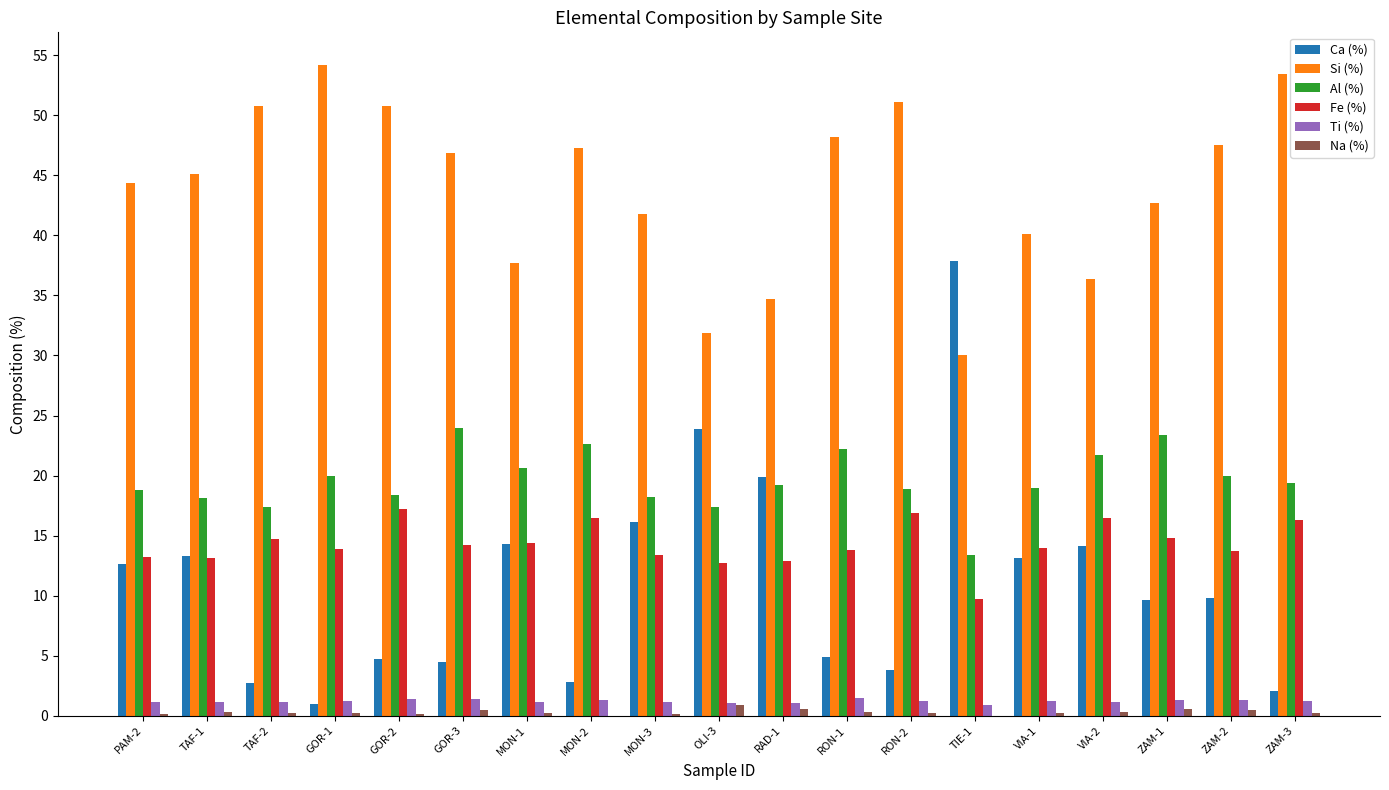

Is it true that Fe (%) equals 12.7 at OLI-3?

True